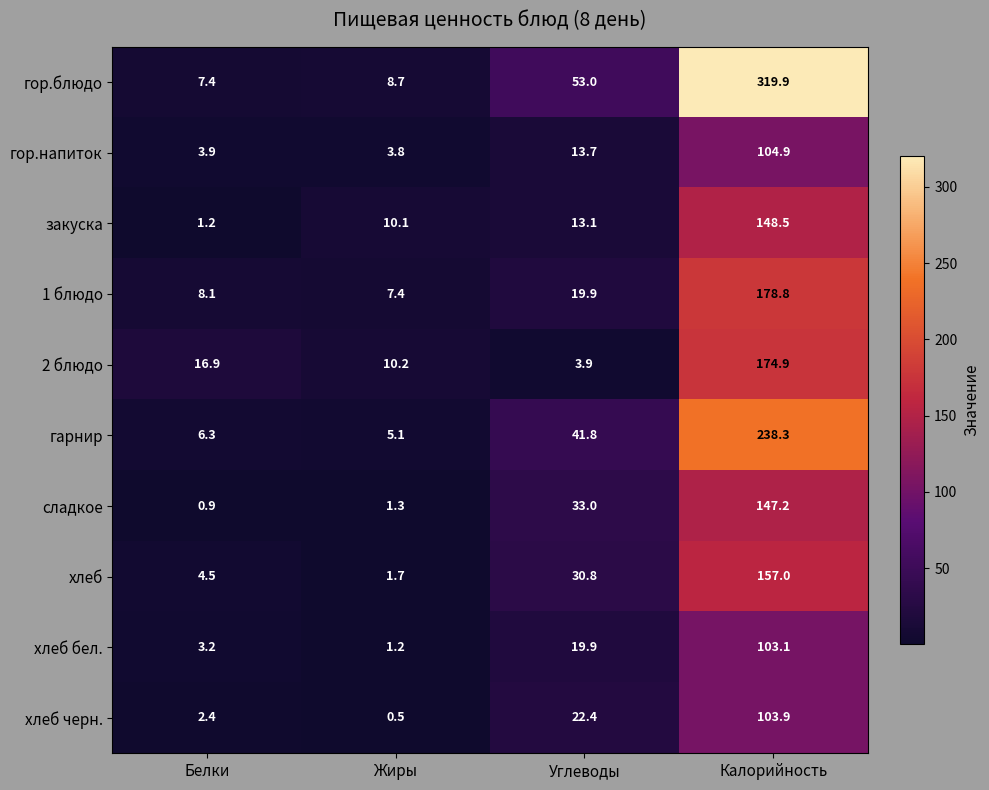

Which series has the largest total across all categories?

гор.блюдо